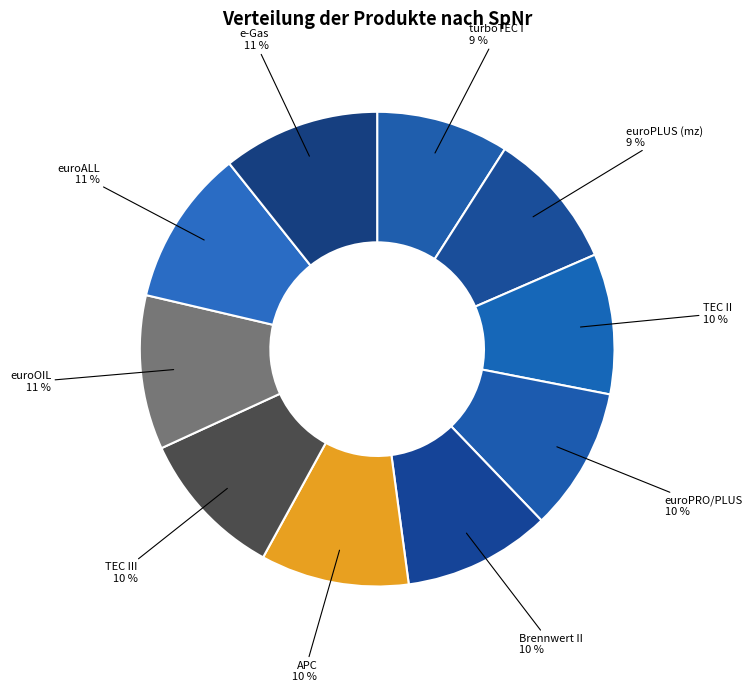

The TEC II 10 % slice represents 24% of the pie. True or false?

False